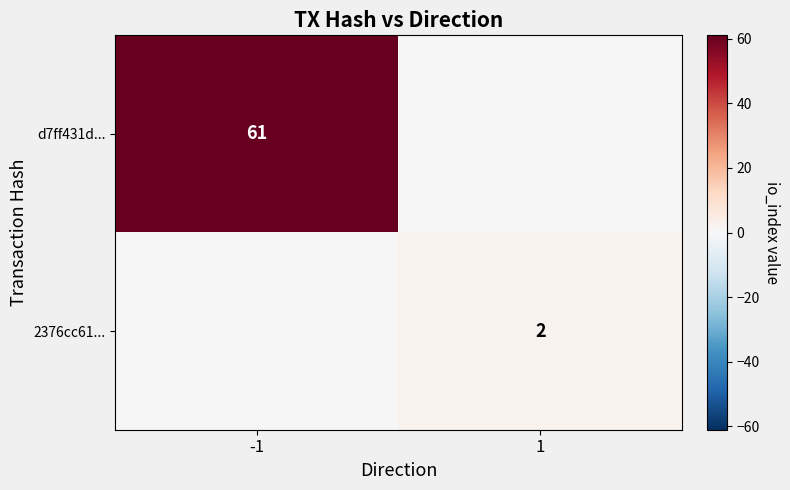

What is the spread (max minus min) of values at 1?

2